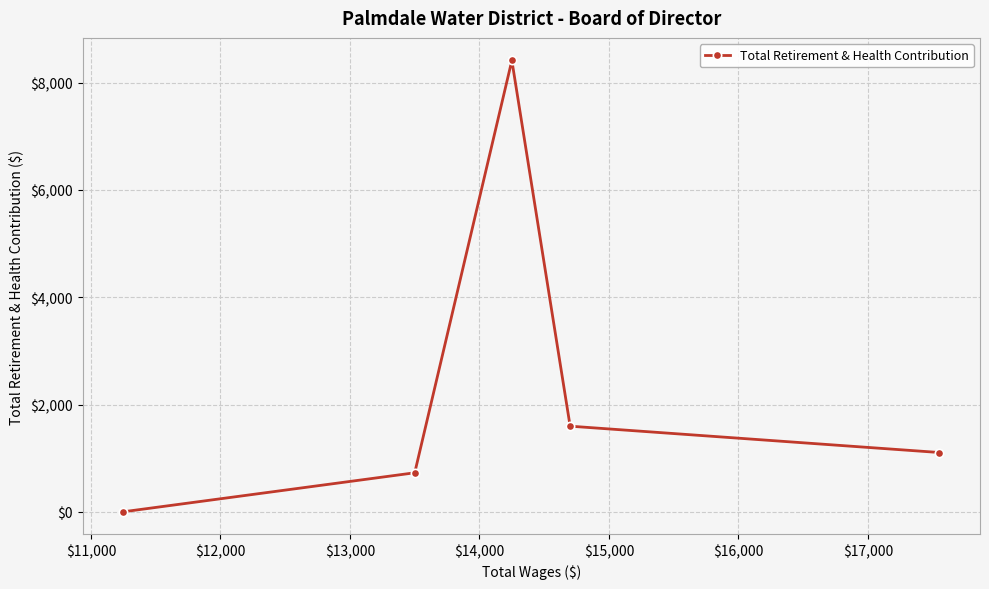

How many lines are shown in the chart?

1